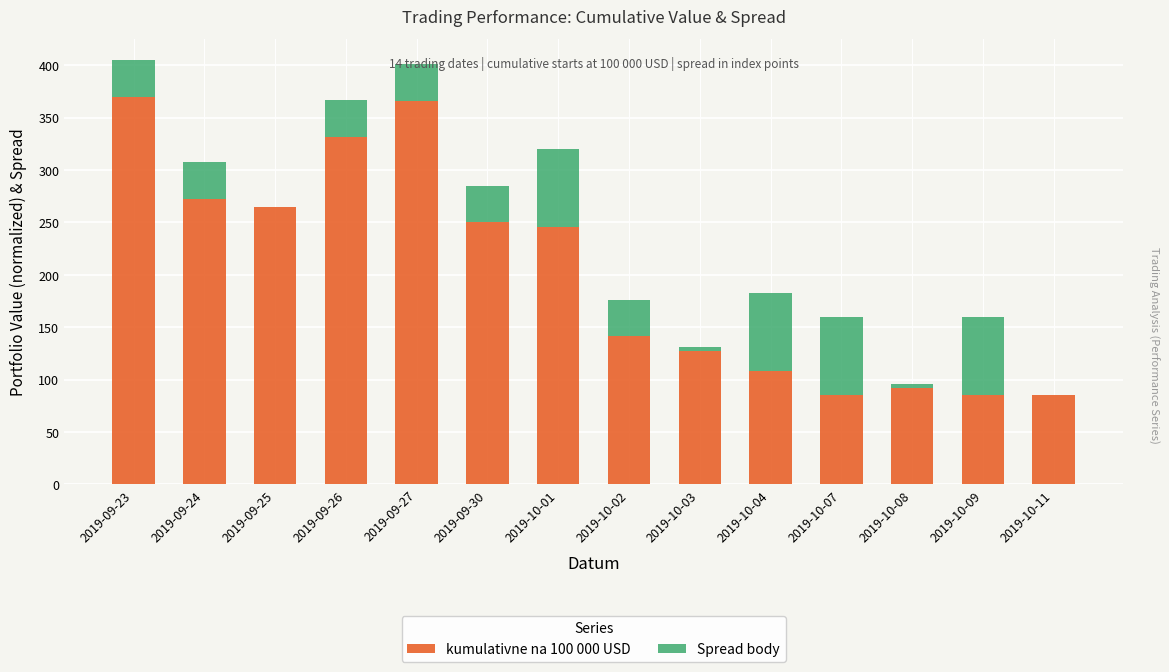

What is the total value across all series at 2019-10-07?

159.4